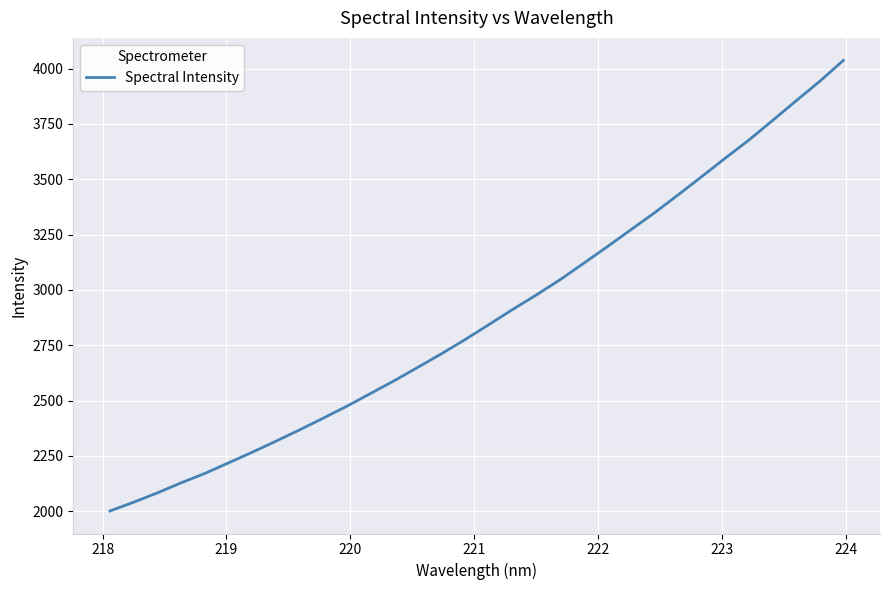

What is the difference between the maximum and minimum values?

2035.5